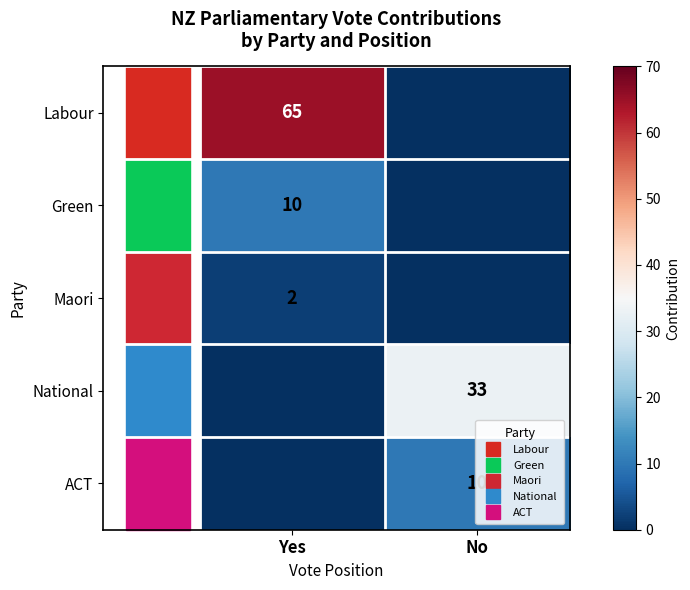

What is the average value of the Labour series?

32